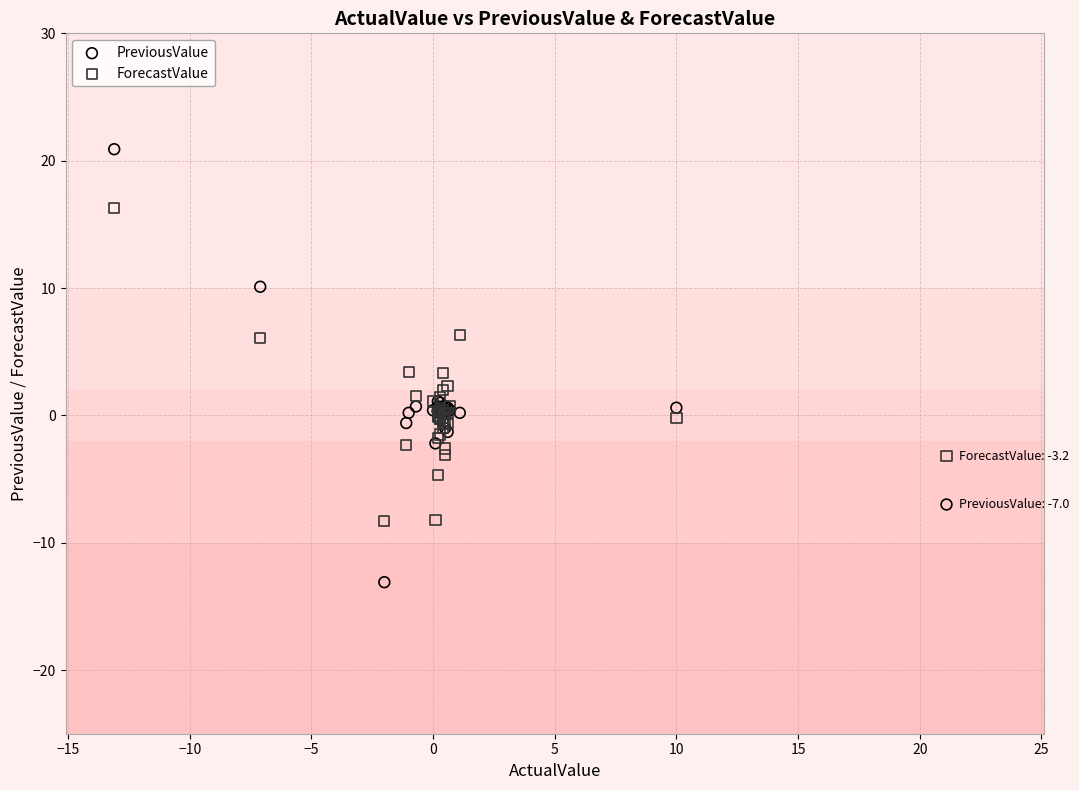

Which series reaches the minimum Y coordinate?

PreviousValue